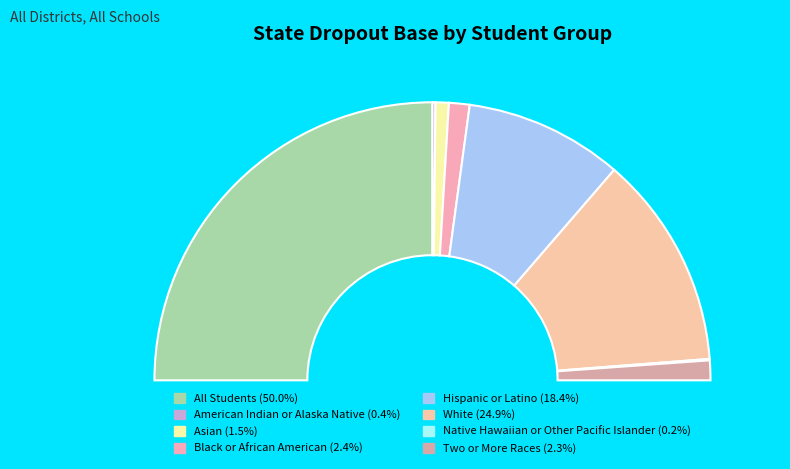

Between American Indian or Alaska Native and Two or More Races, which is larger?

Two or More Races